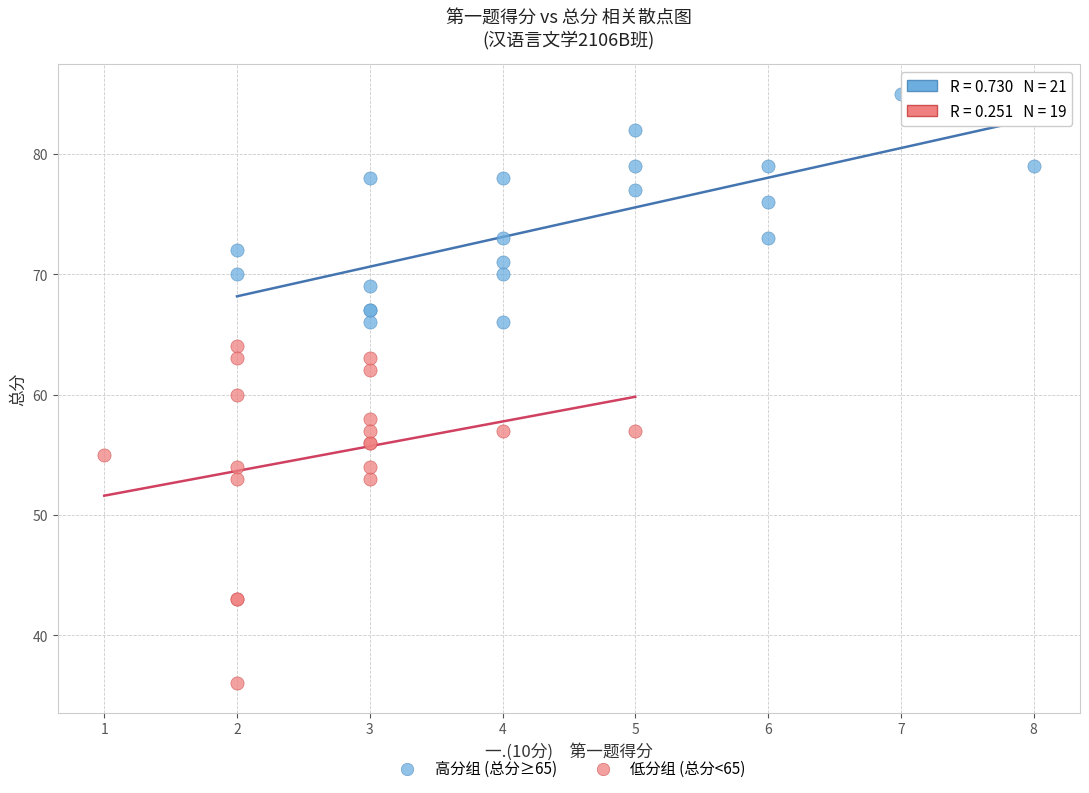

What are all the series names shown in the legend?

高分组 (总分≥65), 低分组 (总分<65)